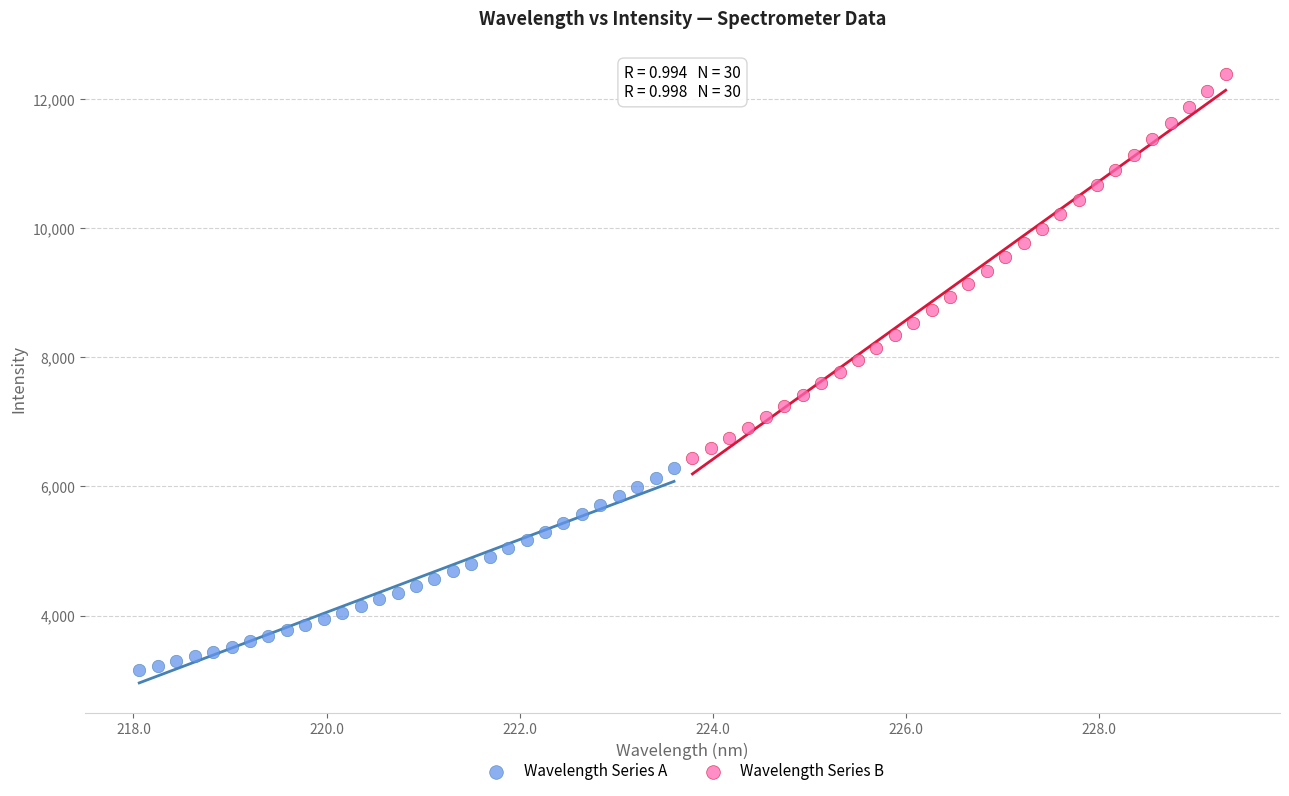

Which series has the largest Y range (max minus min)?

Wavelength Series B